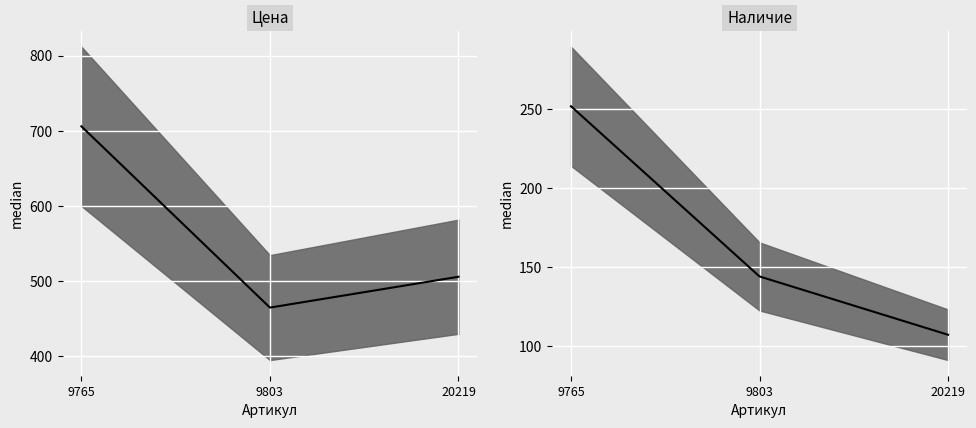

Read the Цена value at 20219, to the nearest 50.

500